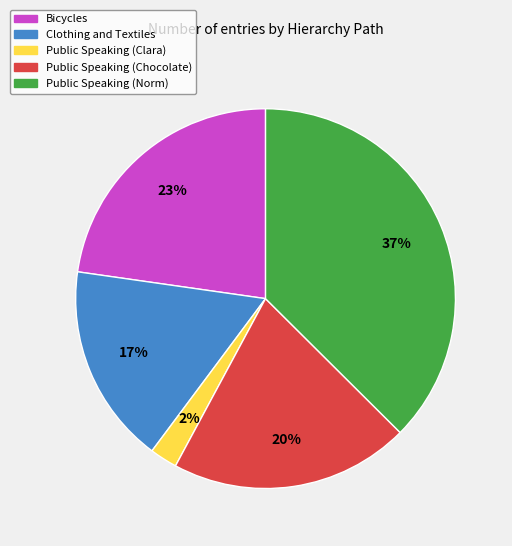

To the nearest percent, what portion does Clothing and Textiles represent?

17%